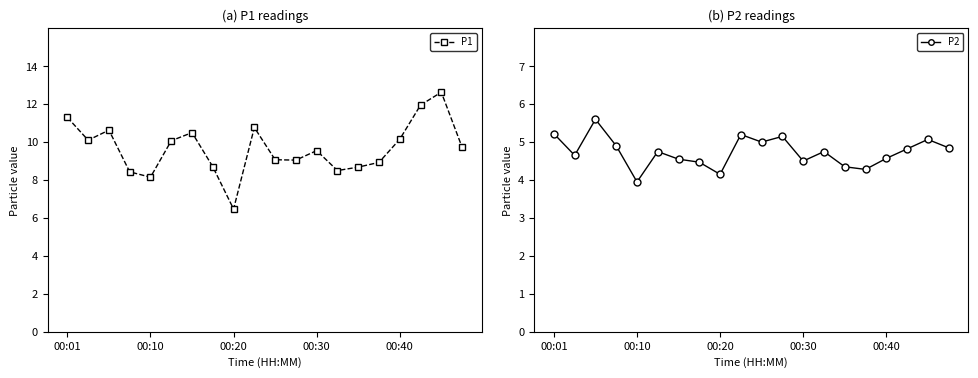

How many lines are shown in the chart?

2